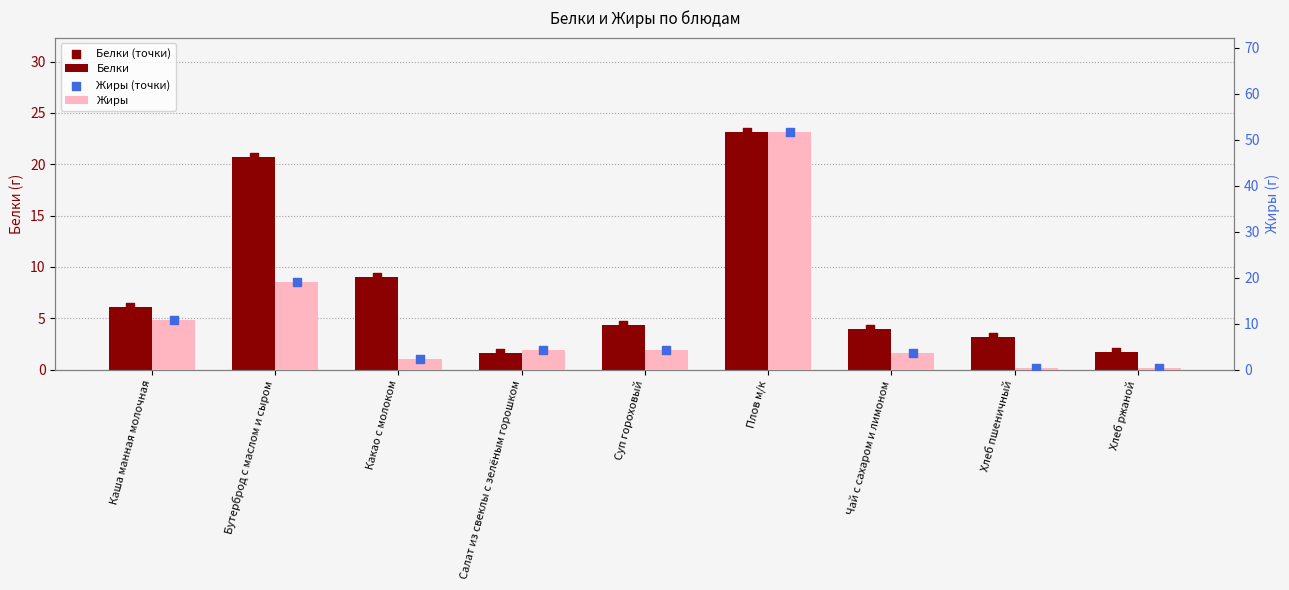

What is the total value across all series at Плов м/к?

149.3